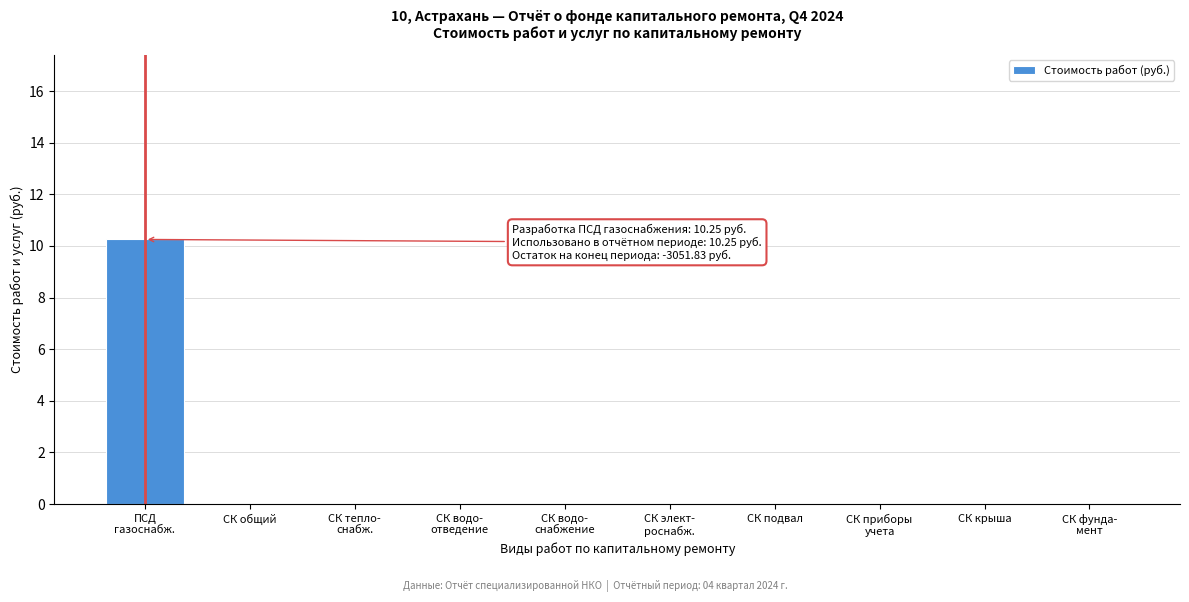

Is it true that the value at СК общий is 3.2?

False